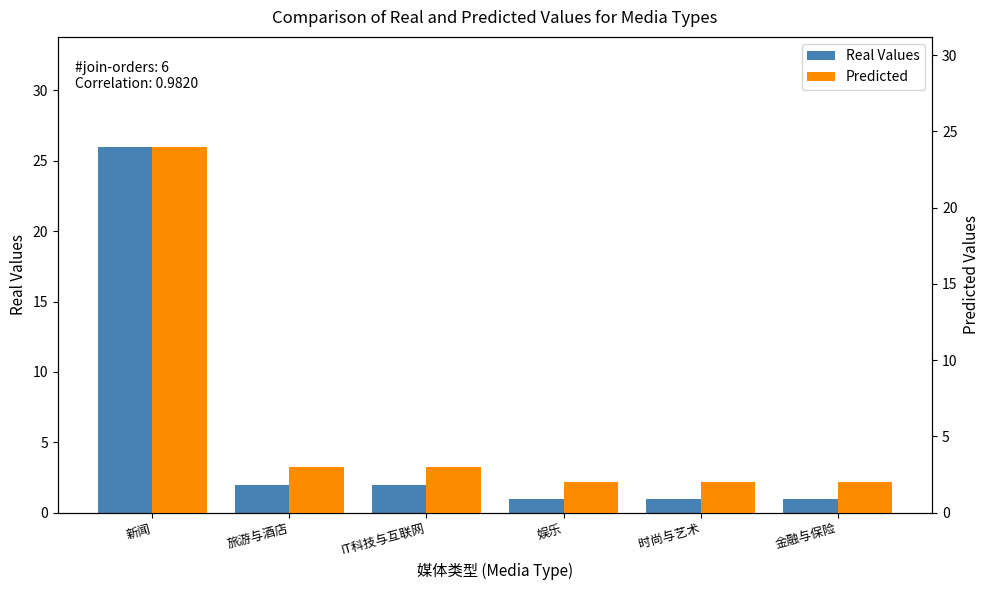

Are the bars horizontal?

No